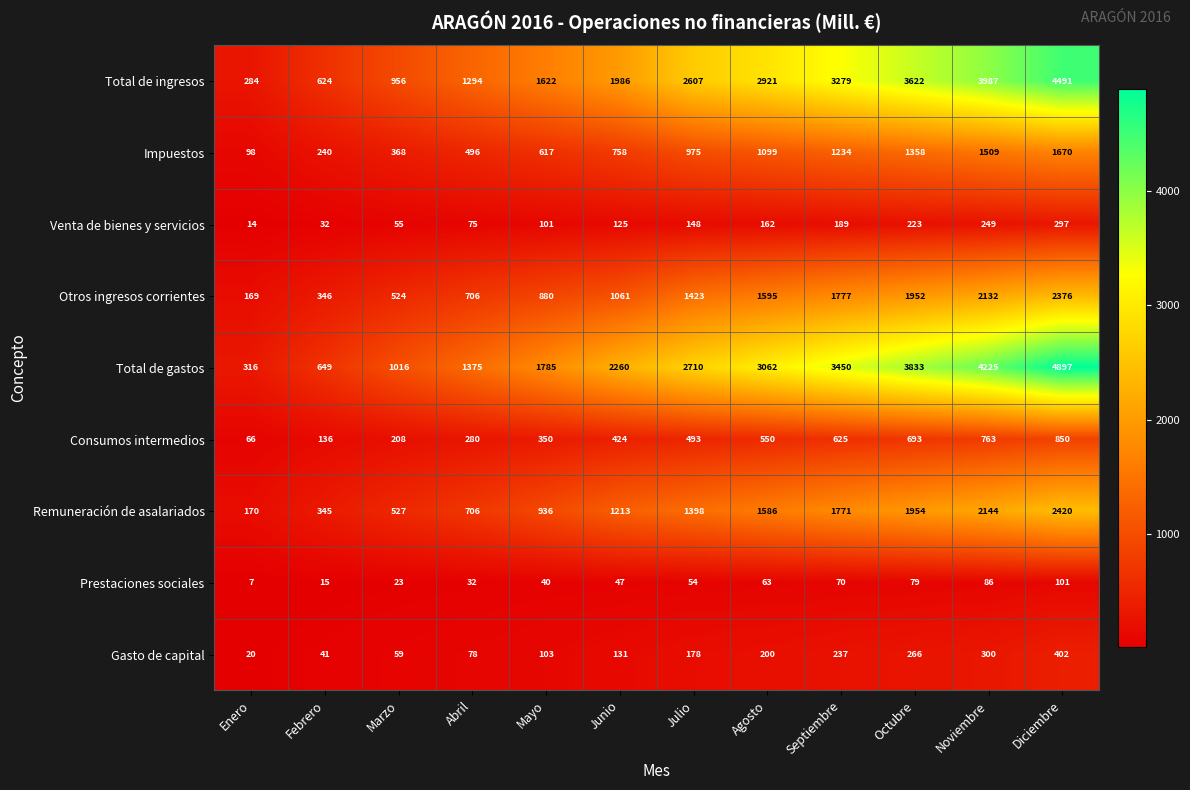

How many distinct data groups are displayed?

9